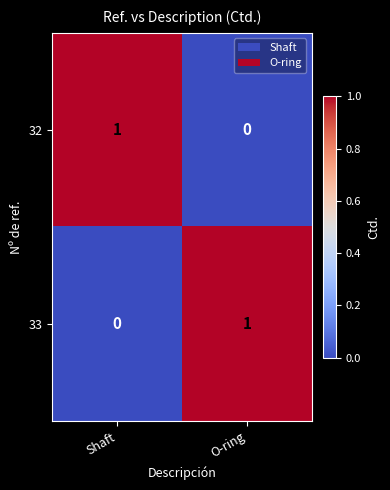

Rank the series at Shaft from highest to lowest value.

32, 33